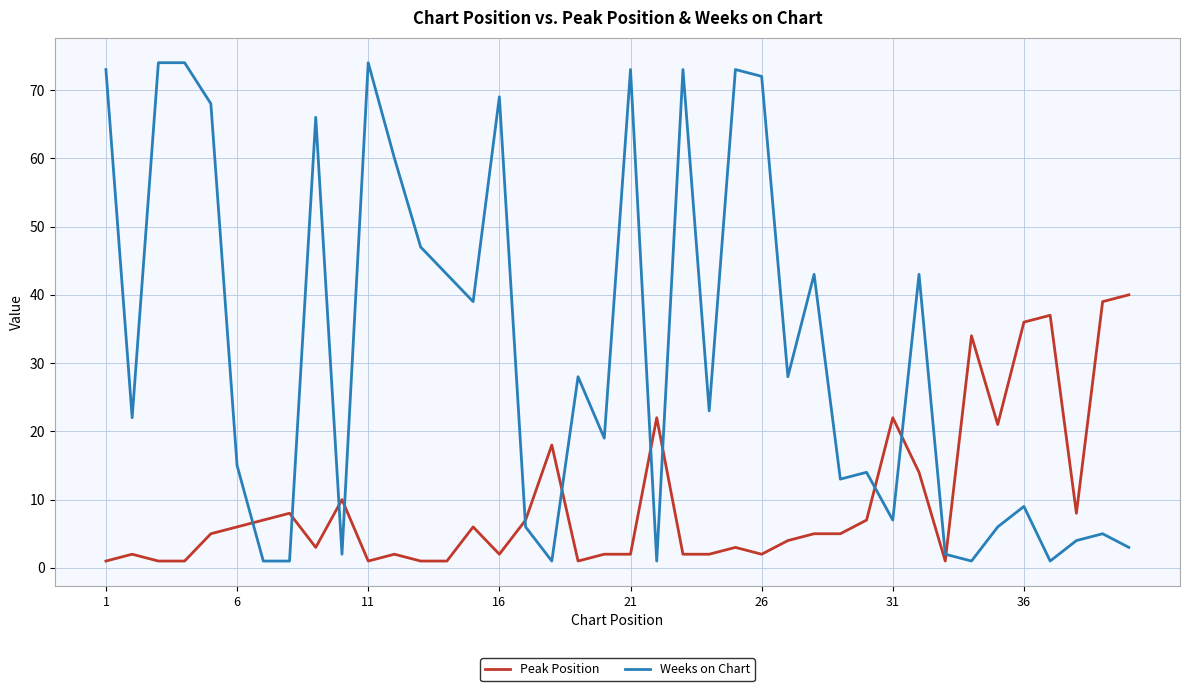

Which series has the largest range (max minus min)?

Weeks on Chart